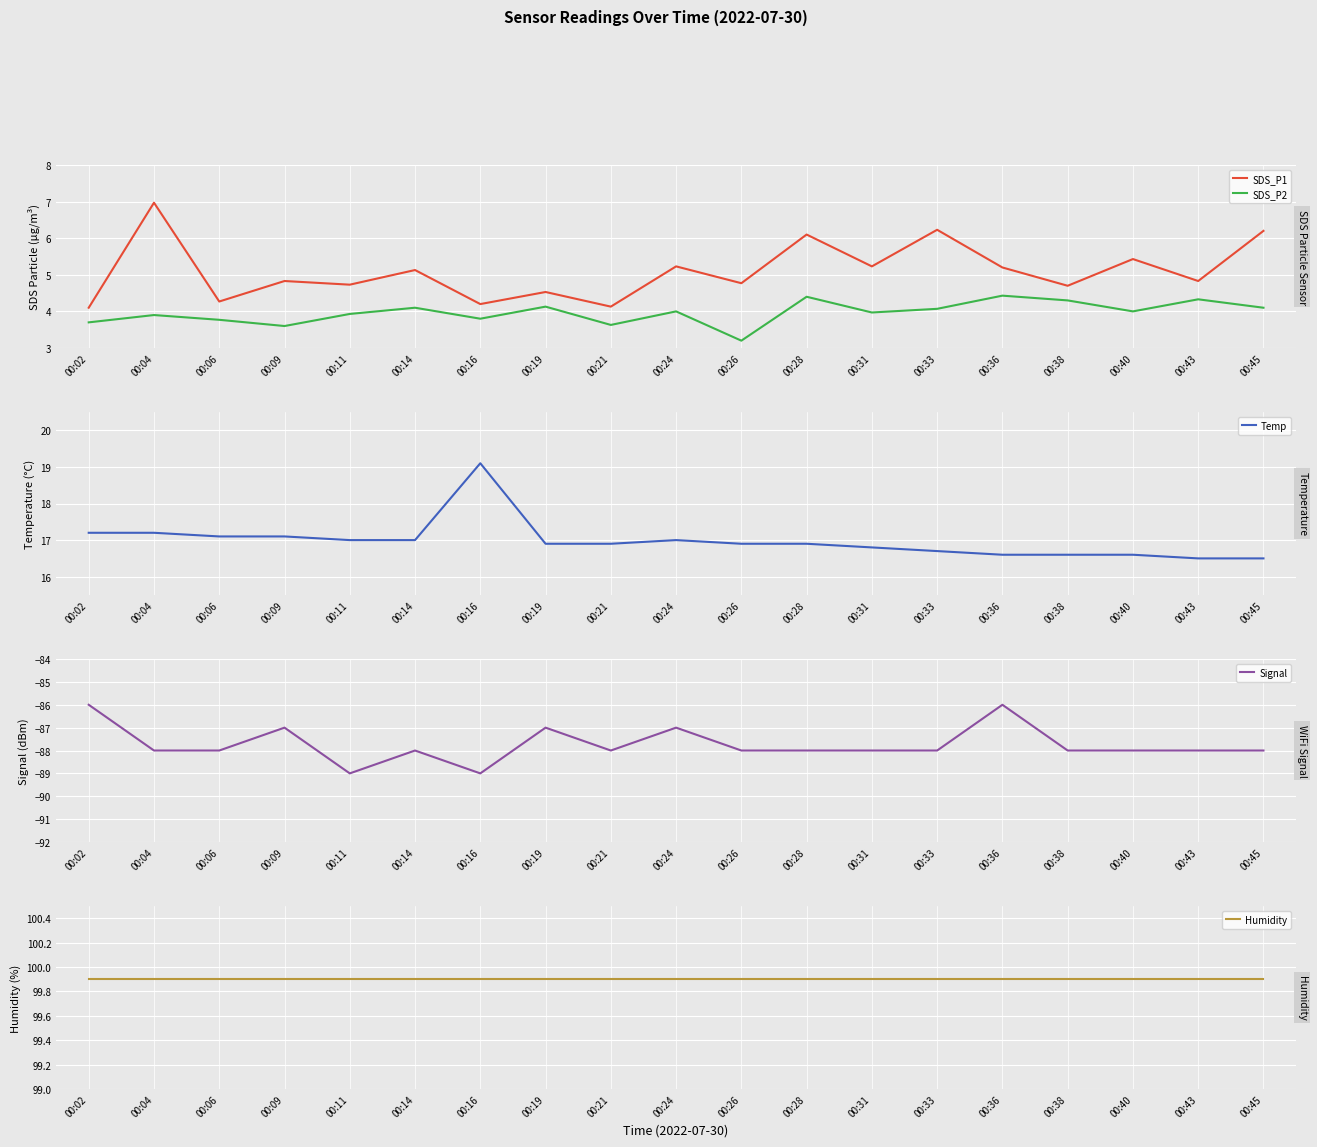

True or false: SDS_P2 has a value of 5.4 at 00:26.

False